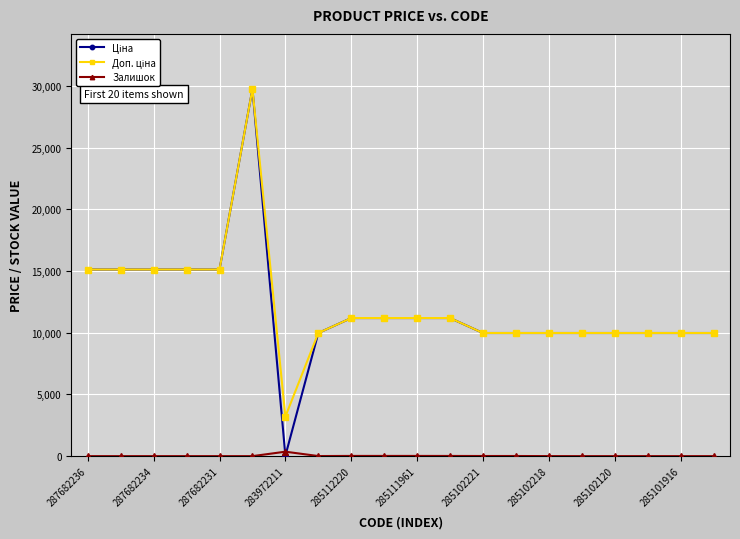

At how many categories does at least one series exceed 13209?

6